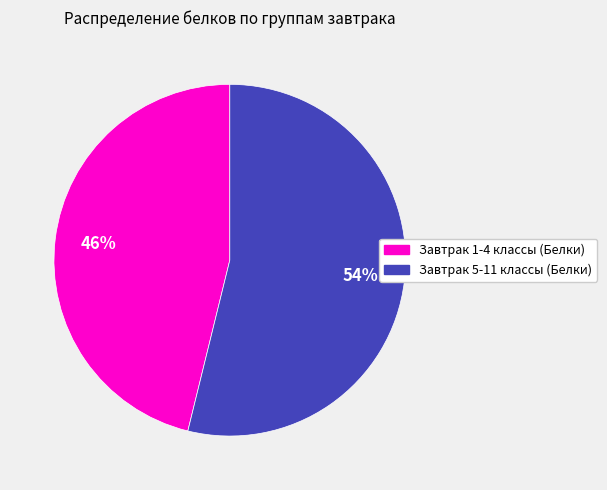

What is the majority slice?

Завтрак 5-11 классы (Белки)